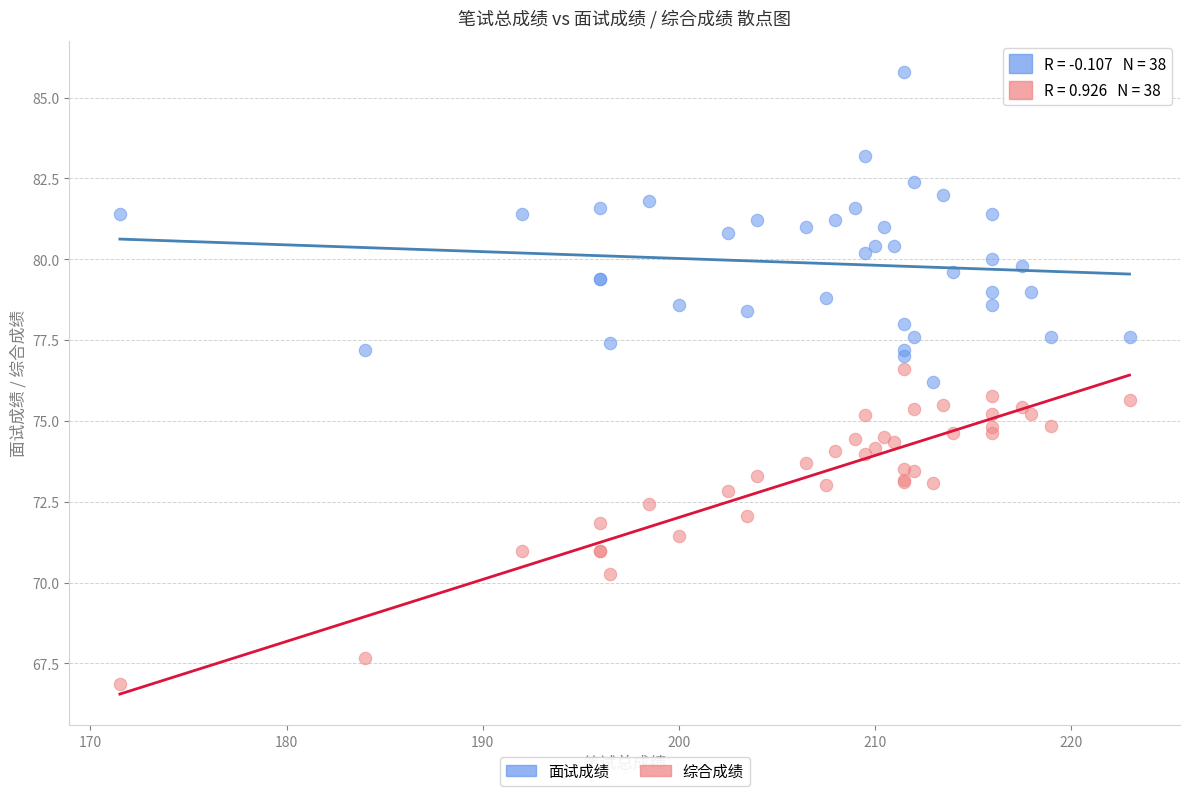

What are all the series names shown in the legend?

面试成绩, 综合成绩